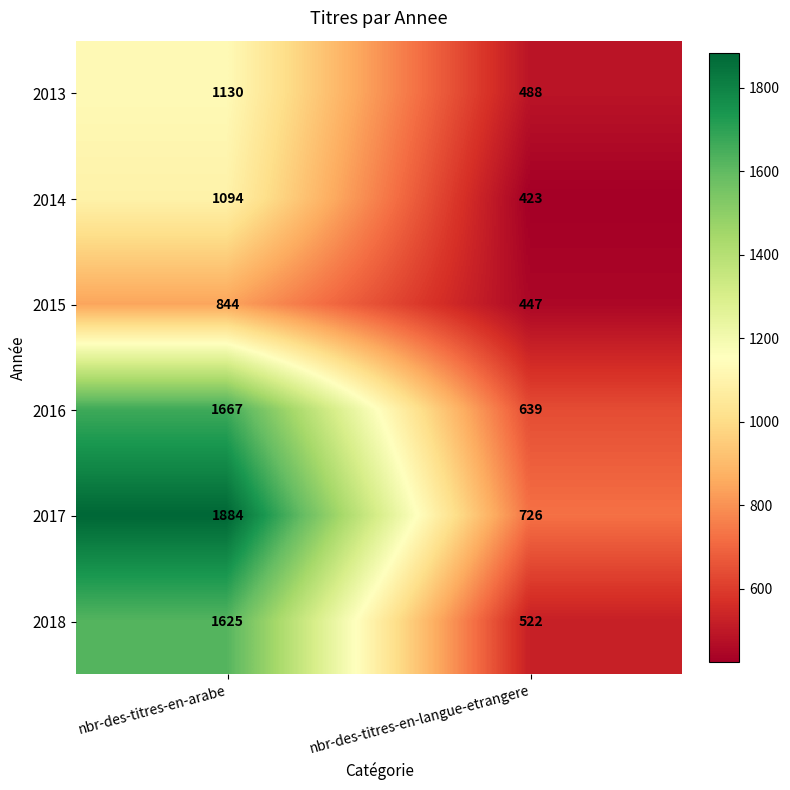

Count the number of categories in the chart.

2